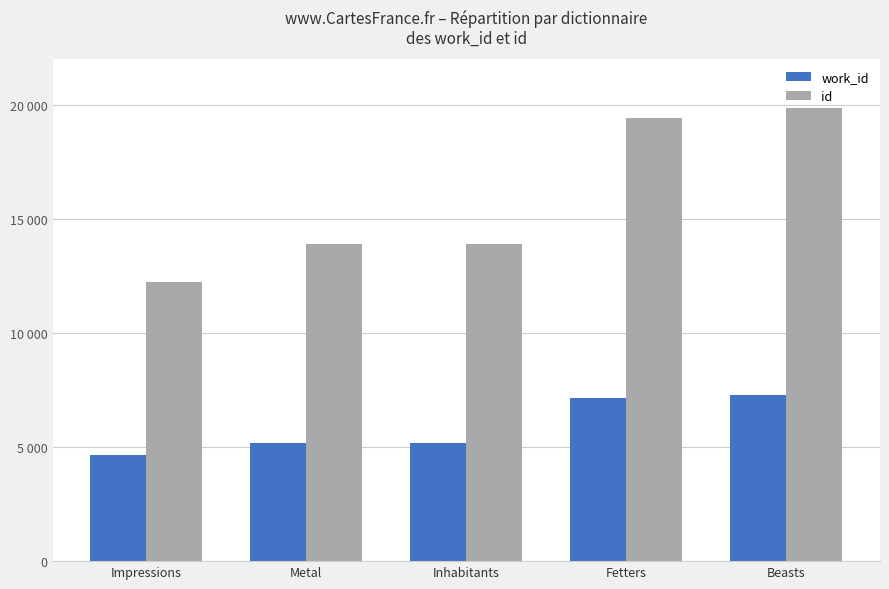

What is the minimum value shown in the chart?

4645